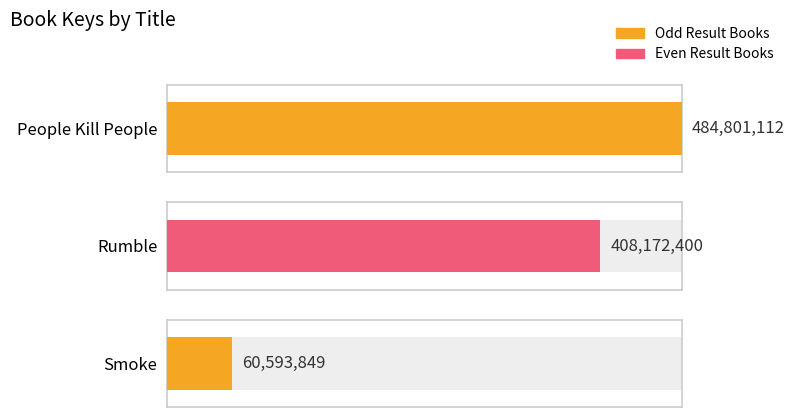

What is the value of the 1st bar from the left?

484801112